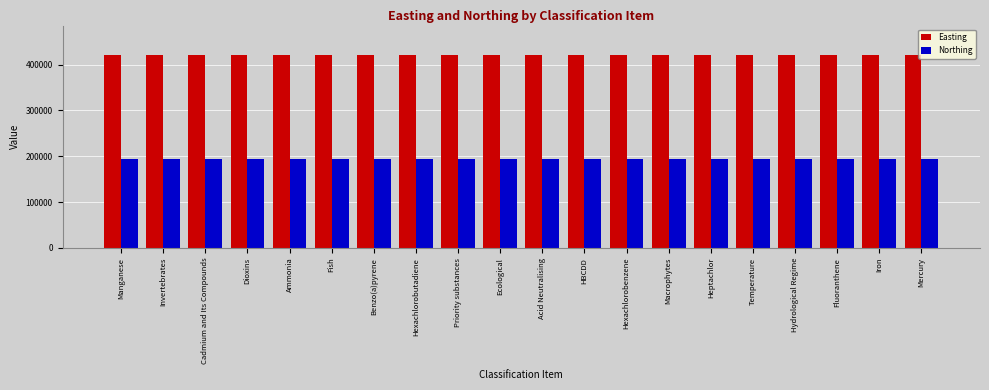

What is the greatest value displayed?

421771